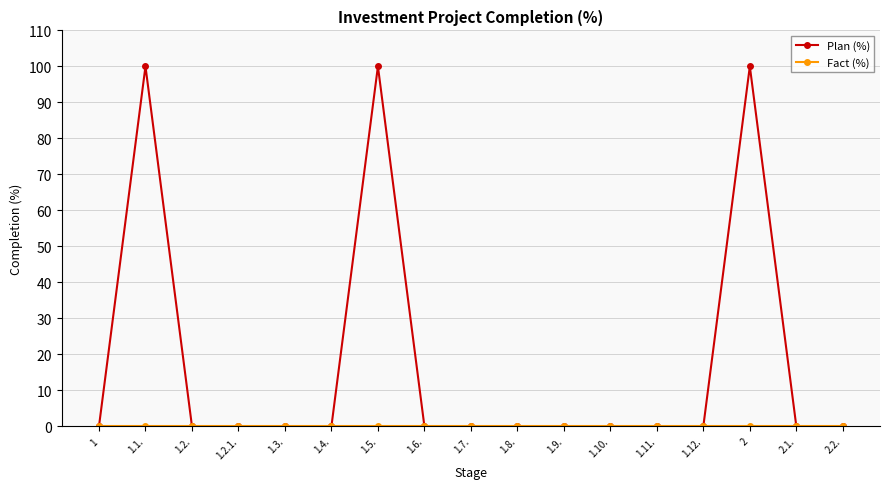

What is the maximum value for Plan (%)?

100